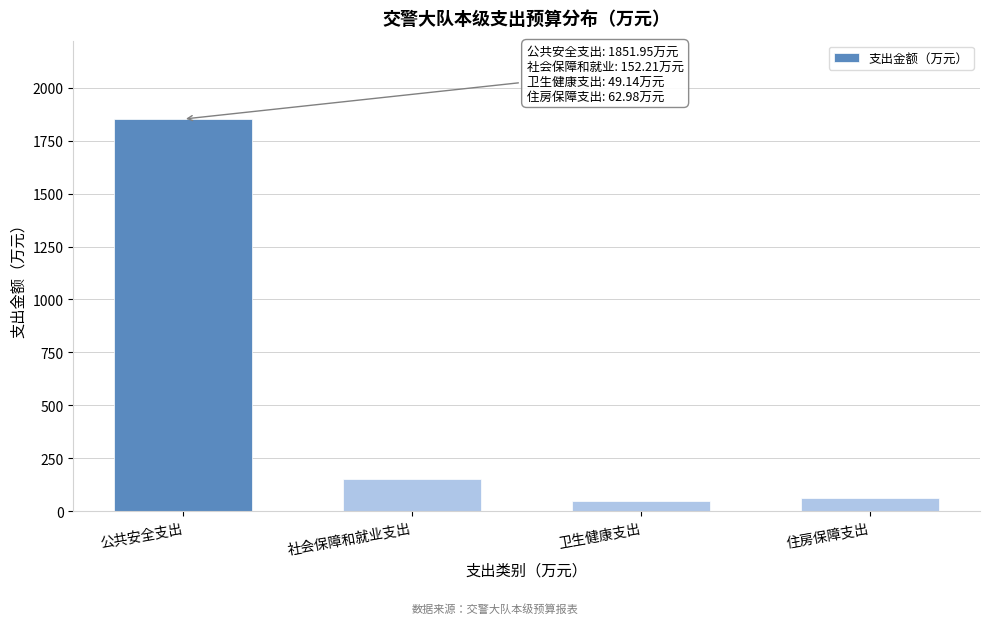

Reading right to left, extract all data points from this chart.

63.0	49.1	152.2	1852.0